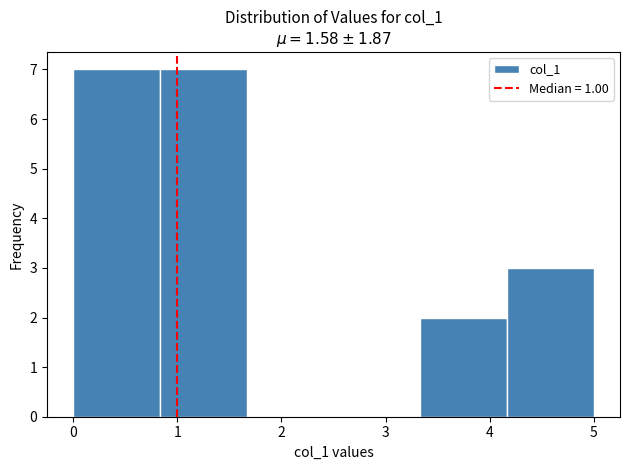

What is the height of the bar covering 4.2 to 5.0 on the x-axis? Neither the bar edges nor the heights are printed on the chart, so give them approximately, as read against the axes.

3